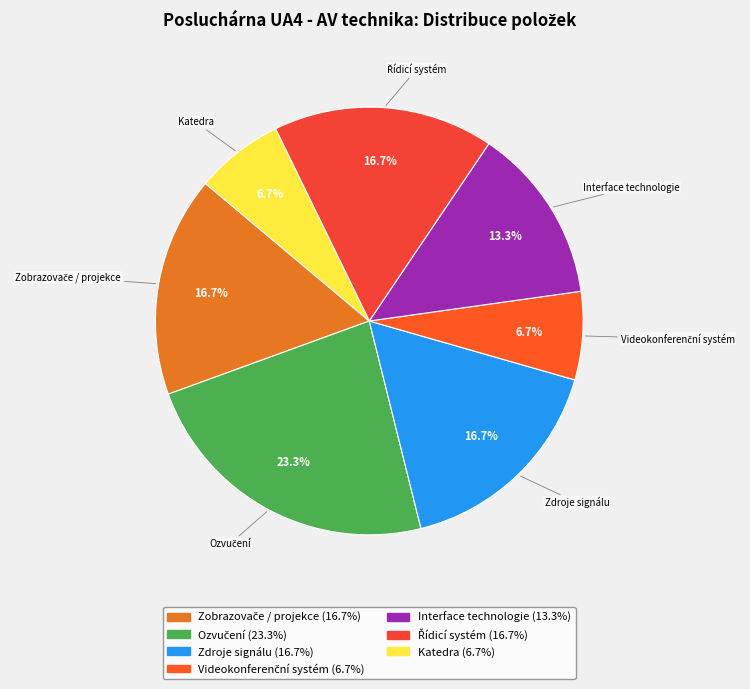

What percentage do Zdroje signálu and Interface technologie together represent?

30.0%